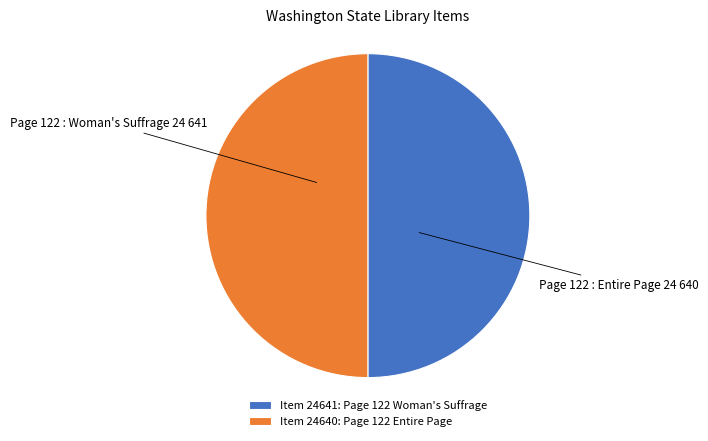

What is the ratio of the value at Item 24641: Page 122 Woman's Suffrage to the value at Item 24640: Page 122 Entire Page?

1.0